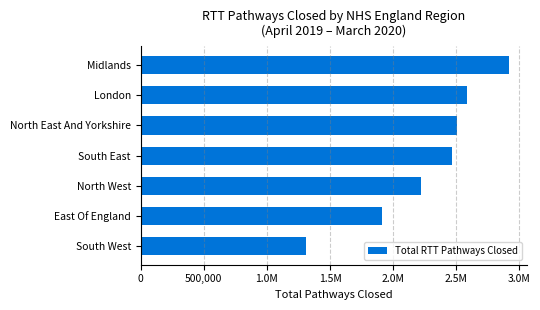

Does the chart contain any negative values?

No